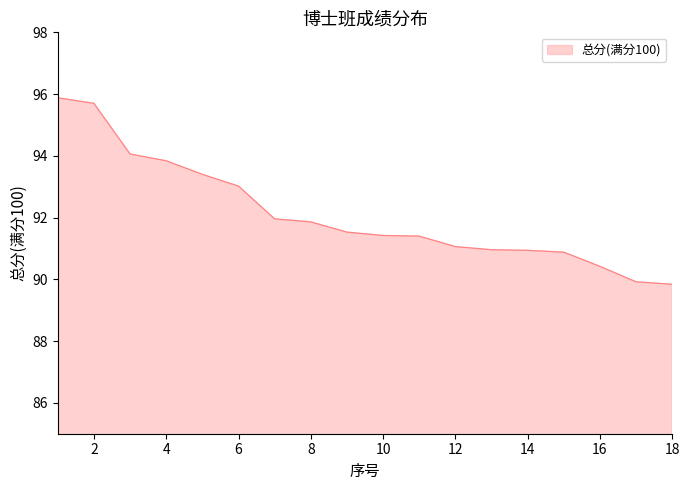

What is the smallest value displayed?

89.8